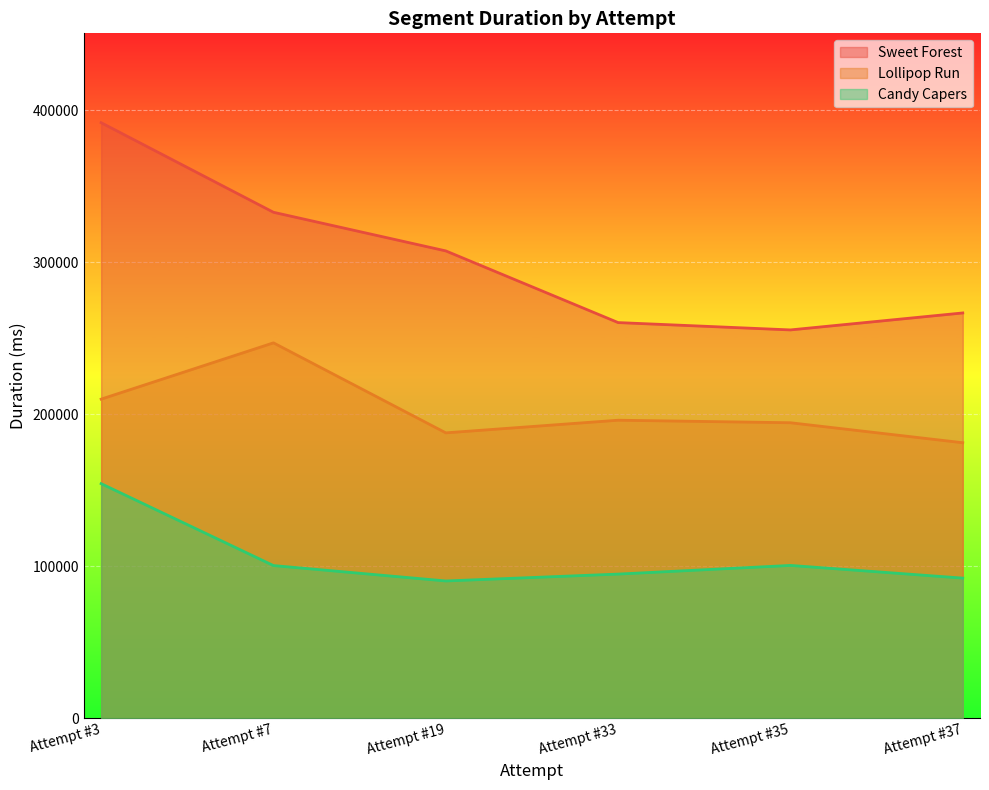

True or false: Sweet Forest has more than 0 interior local peaks.

False